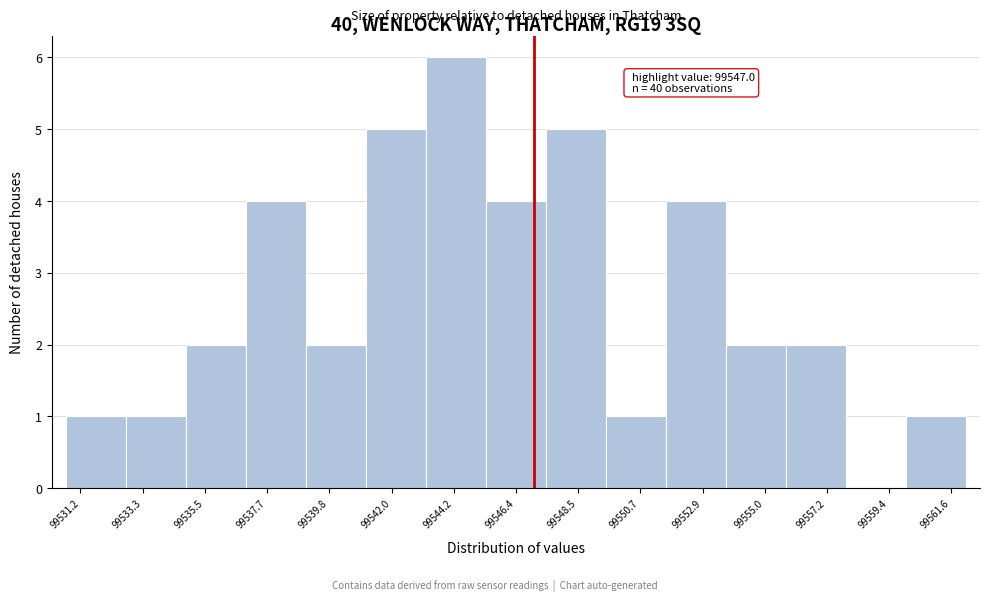

Over which range of the x-axis is the bar tallest?

99543.0 to 99545.5